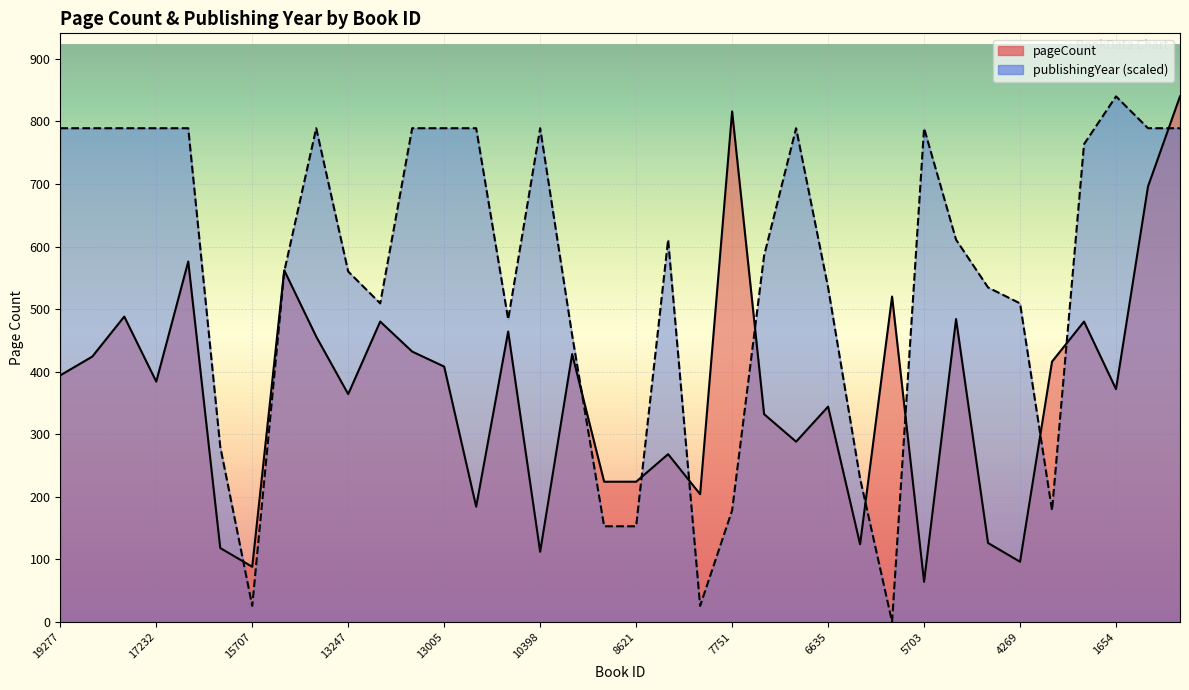

Reading left to right, extract all data points from this chart.

pageCount: 394.0	424.0	488.0	384.0	576.0	118.0	88.0	562.0	456.0	364.0	480.0	432.0	408.0	184.0	464.0	112.0	428.0	224.0	224.0	268.0	204.0	816.0	332.0	288.0	344.0	124.0	520.0	64.0	484.0	126.0	96.0	416.0	480.0	372.0	696.0	840.0
publishingYear: 789.1	789.1	789.1	789.1	789.1	280.0	25.5	560.0	789.1	560.0	509.1	789.1	789.1	789.1	483.6	789.1	458.2	152.7	152.7	610.9	25.5	178.2	585.5	789.1	534.5	229.1	0.0	789.1	610.9	534.5	509.1	178.2	763.6	840.0	789.1	789.1